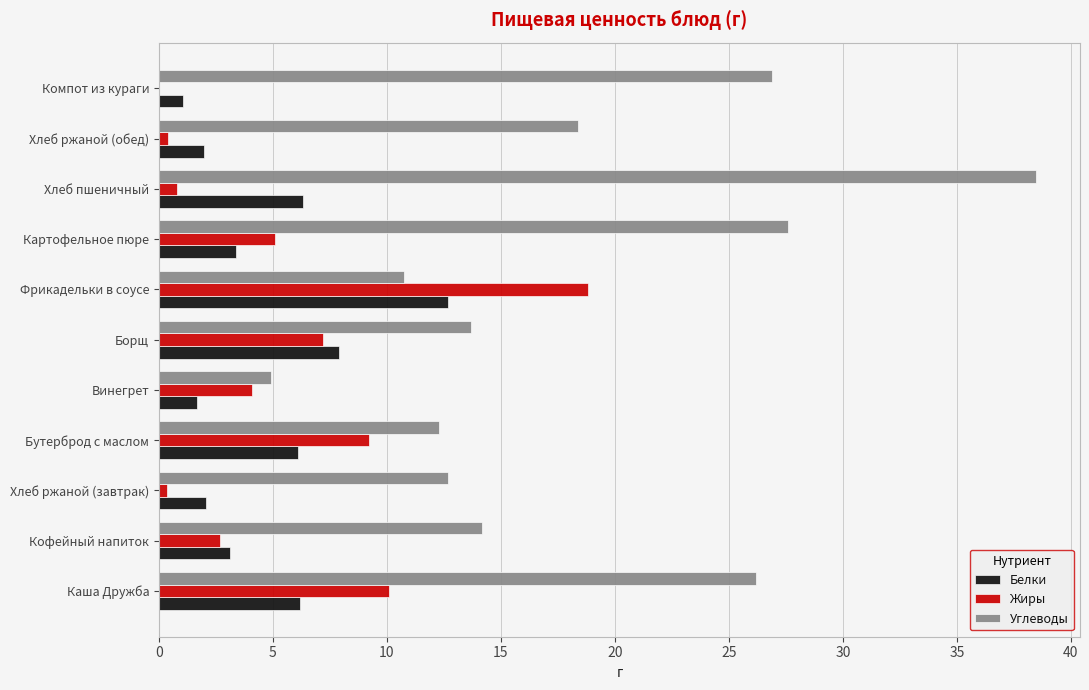

At which category is the sum across all series the highest?

Хлеб пшеничный